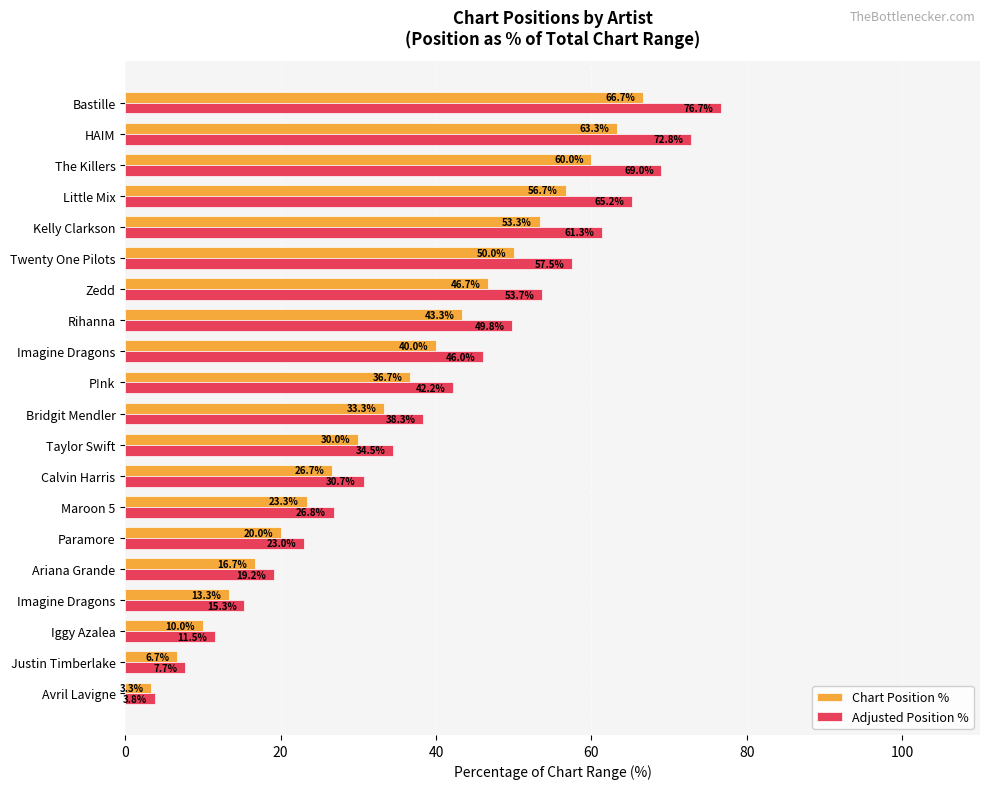

How many values in the Adjusted Position % series are below 42?

10